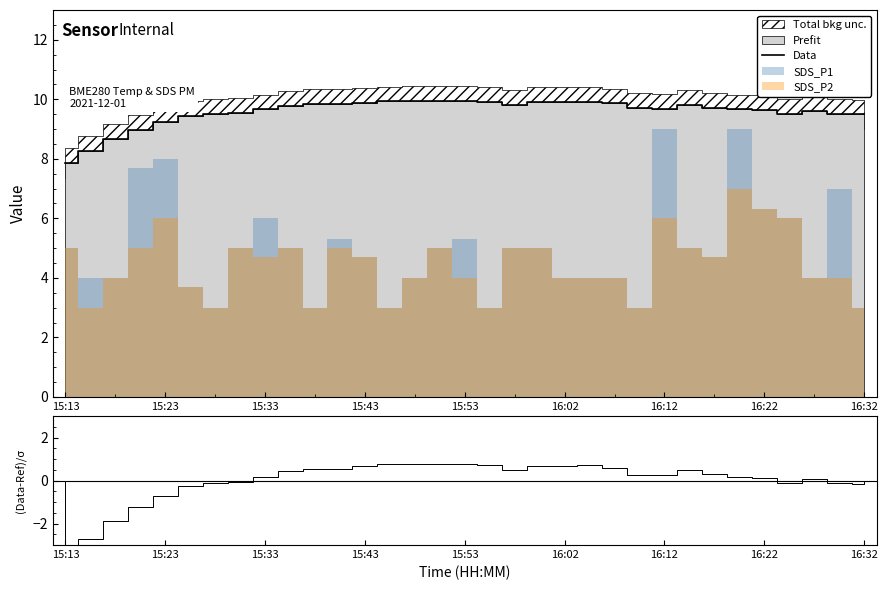

True or false: Data has a value of 3.6 at 16:32.

False